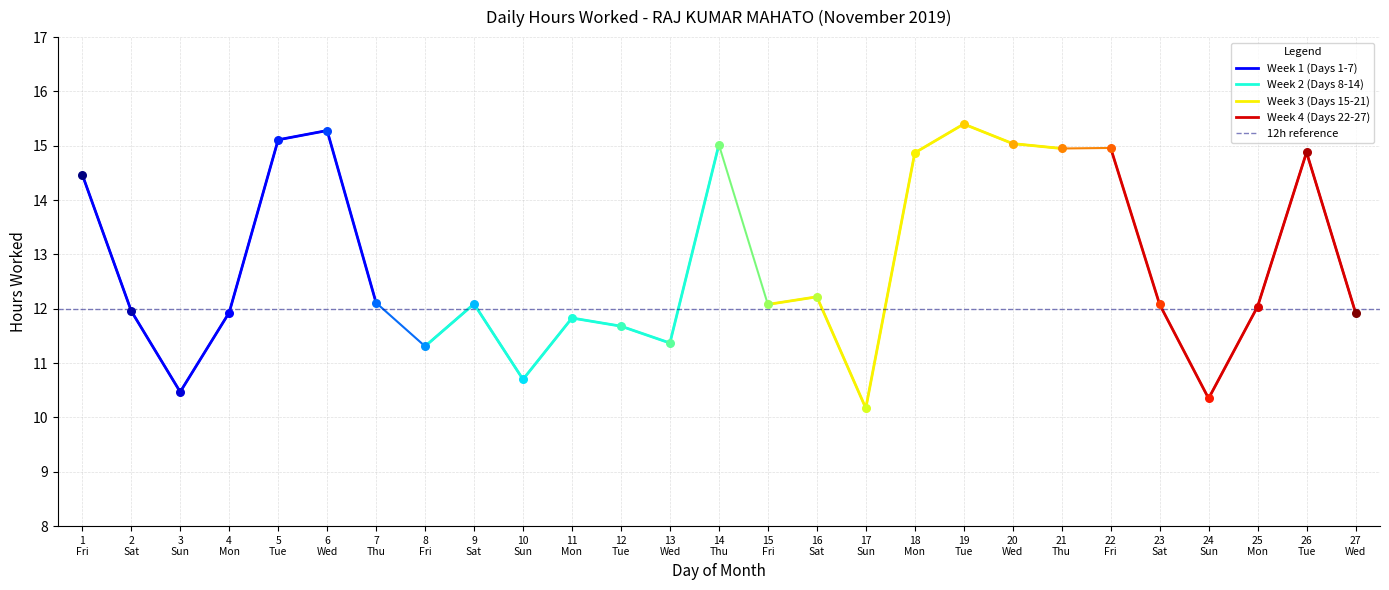

Which has a higher value, 14 Thu or 12 Tue?

14 Thu